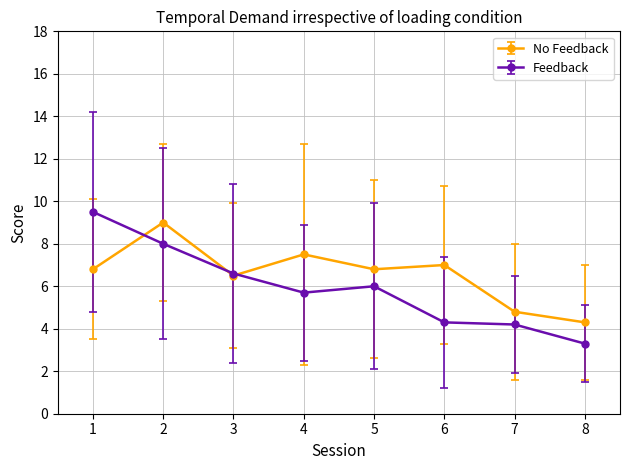

Where does the Feedback series first go above 6?

1